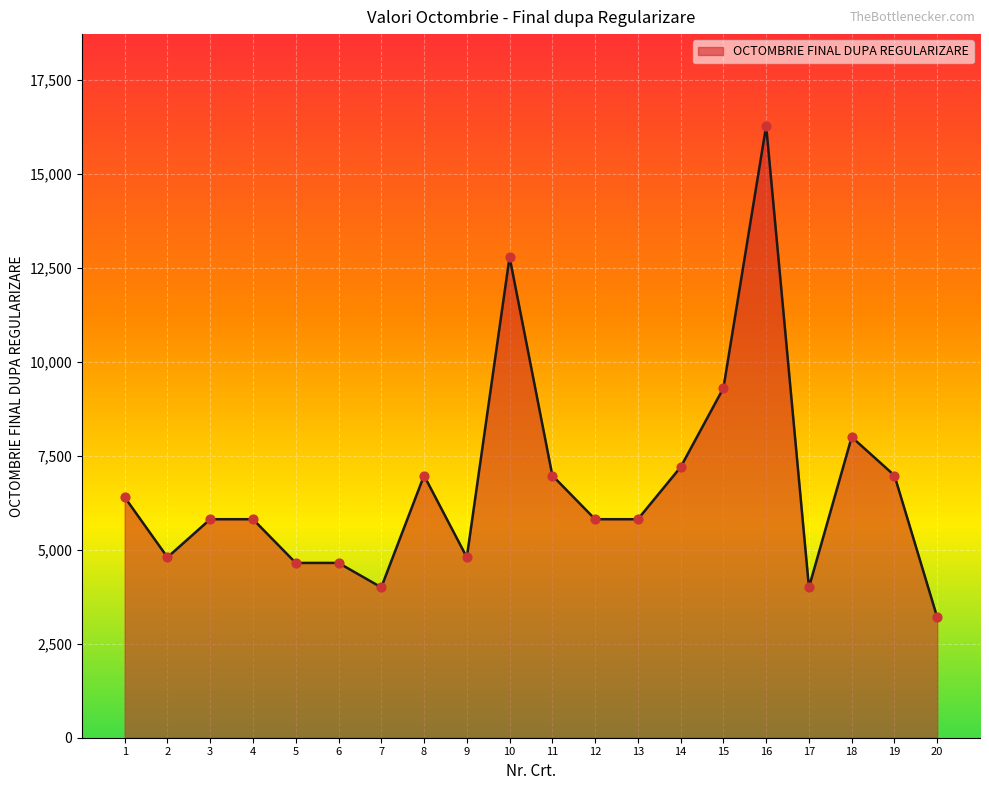

What is the ratio of the value at 3 to the value at 20?

1.8